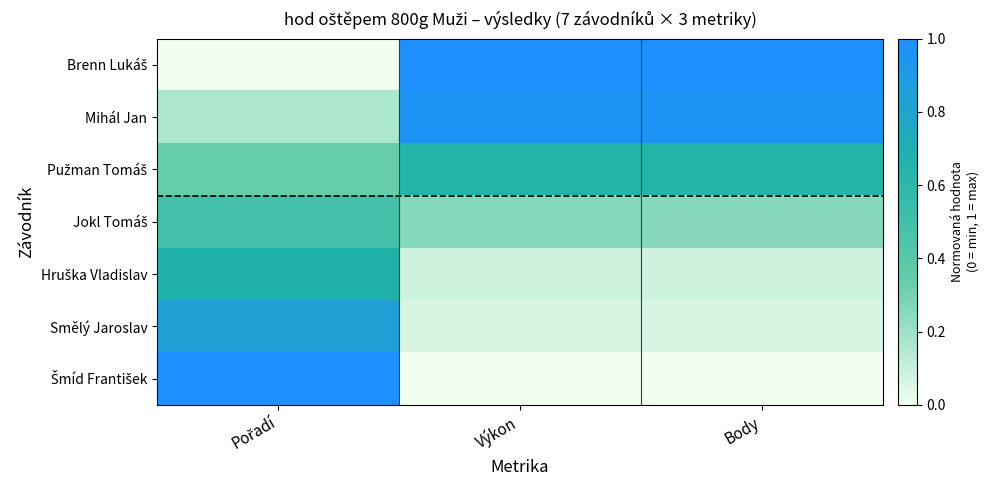

At which category is the sum across all series the highest?

Pořadí